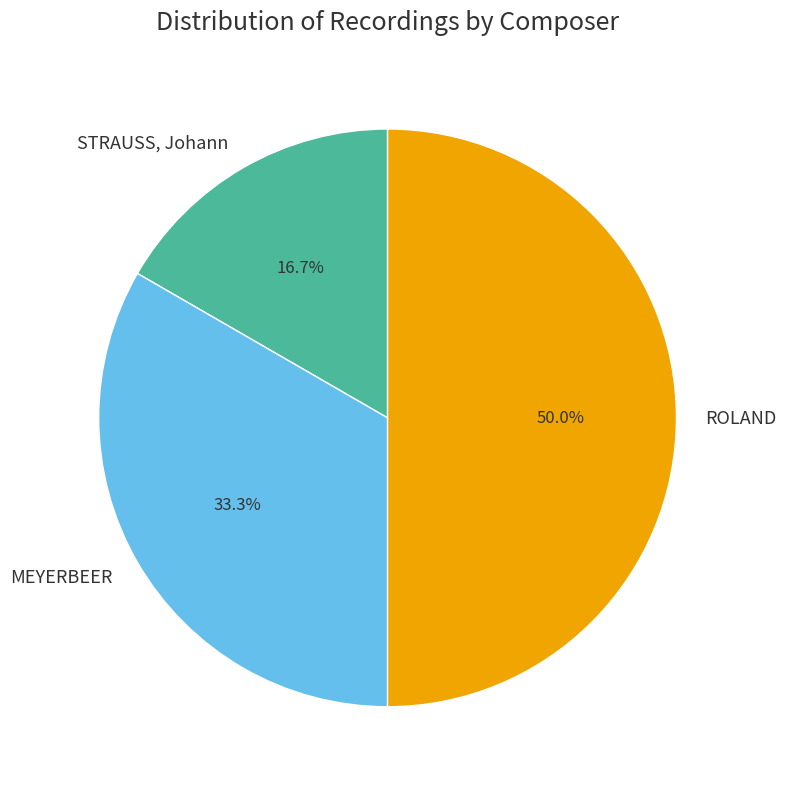

To the nearest percent, what is the difference between the ROLAND and STRAUSS, Johann slice percentages?

33%